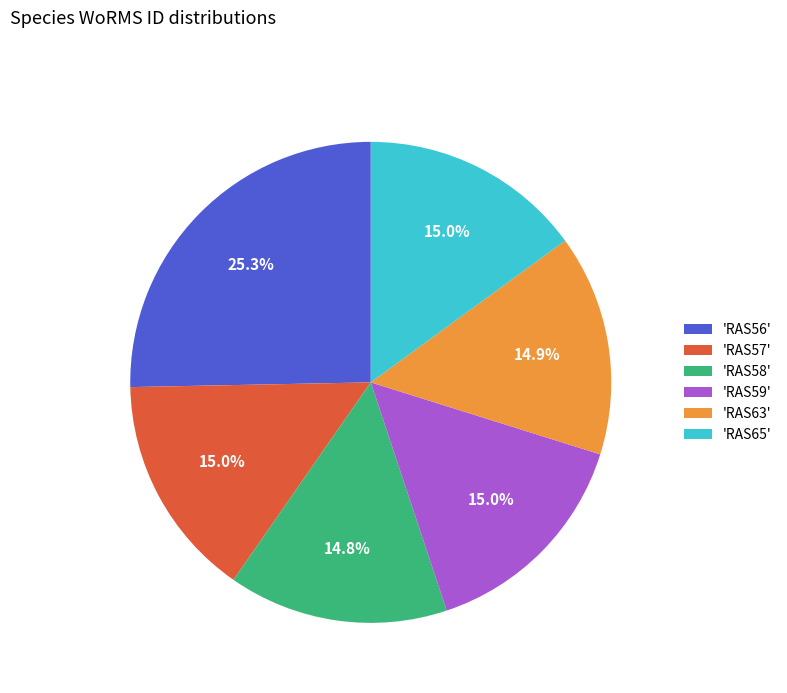

What is the largest slice in the pie chart?

'RAS56'